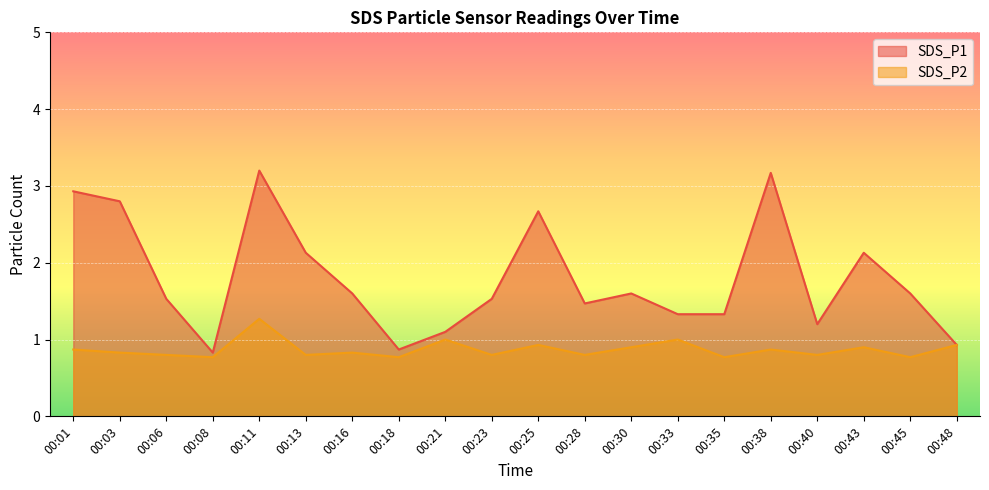

How many lines are shown in the chart?

2